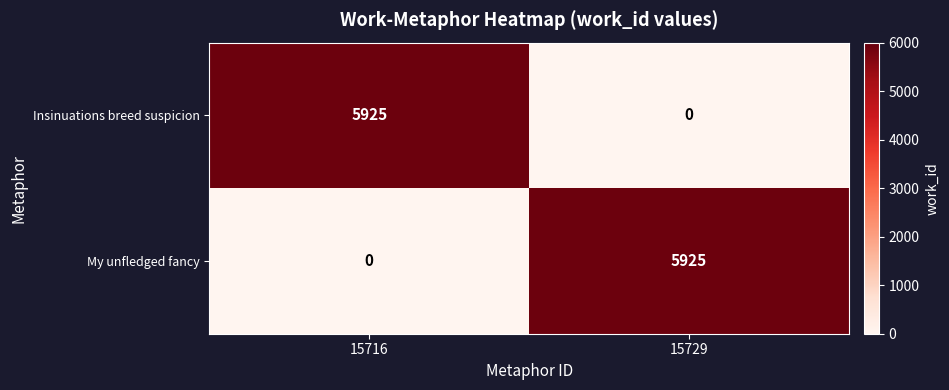

What is the maximum value shown in the chart?

5925